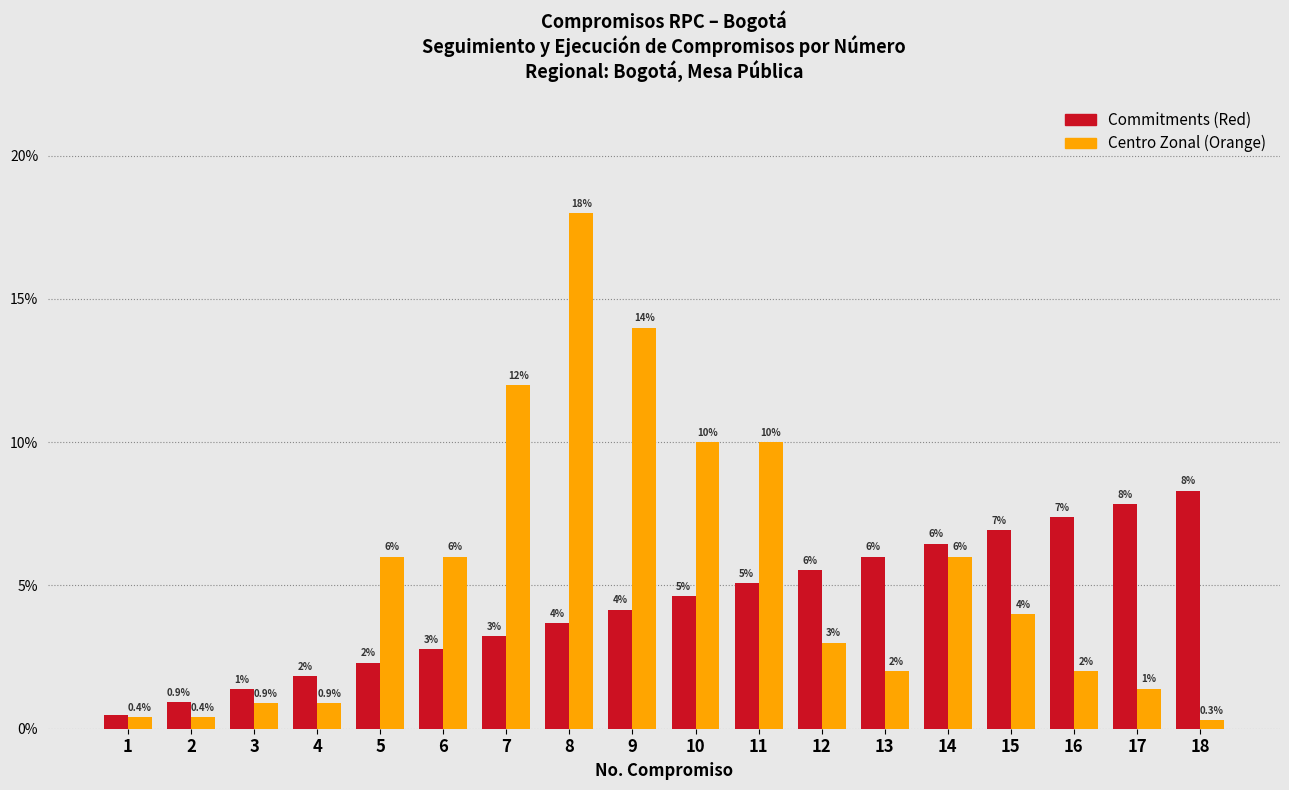

What value does the Centro Zonal (Orange) series have at 8?

18.0